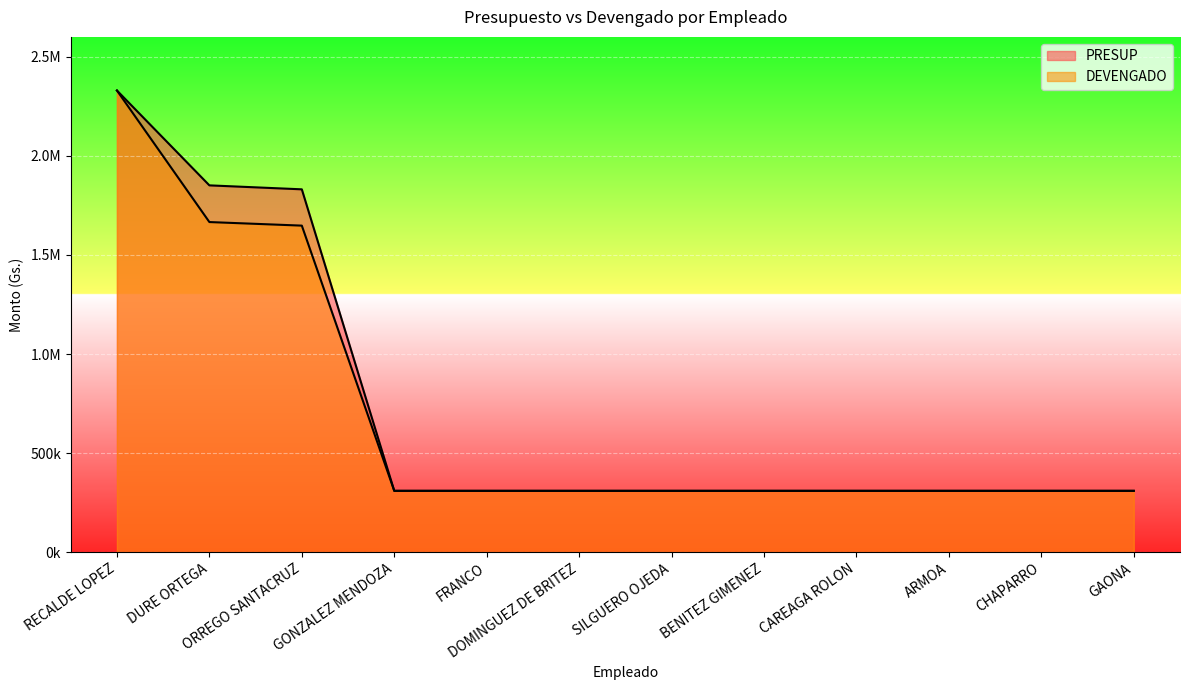

Which series has the largest total across all categories?

PRESUP